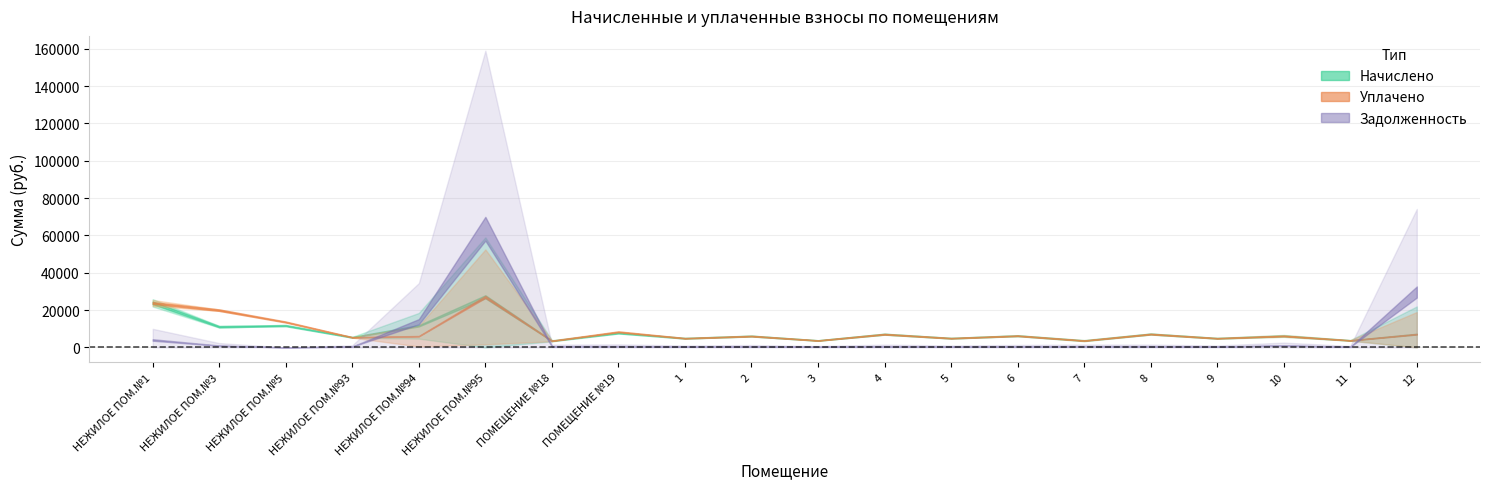

At which label does начислено first exceed 6261?

НЕЖИЛОЕ ПОМ.№1